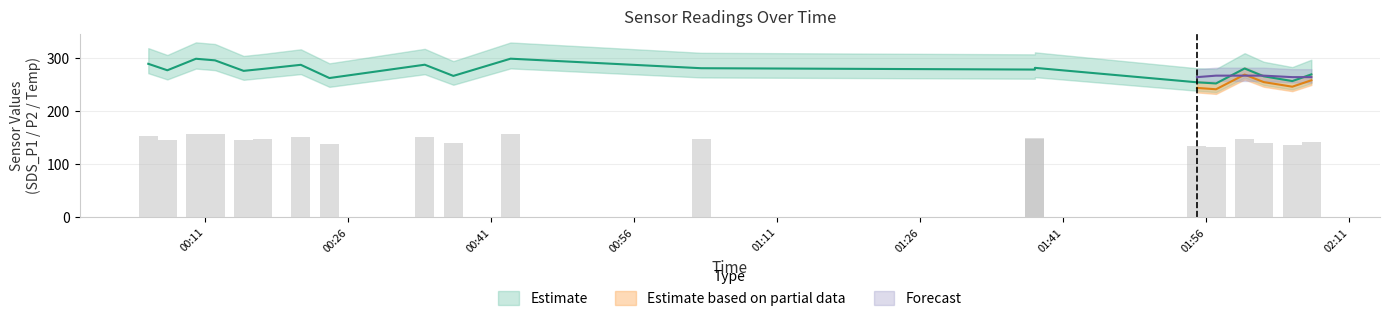

How many categories are shown in the chart?

20